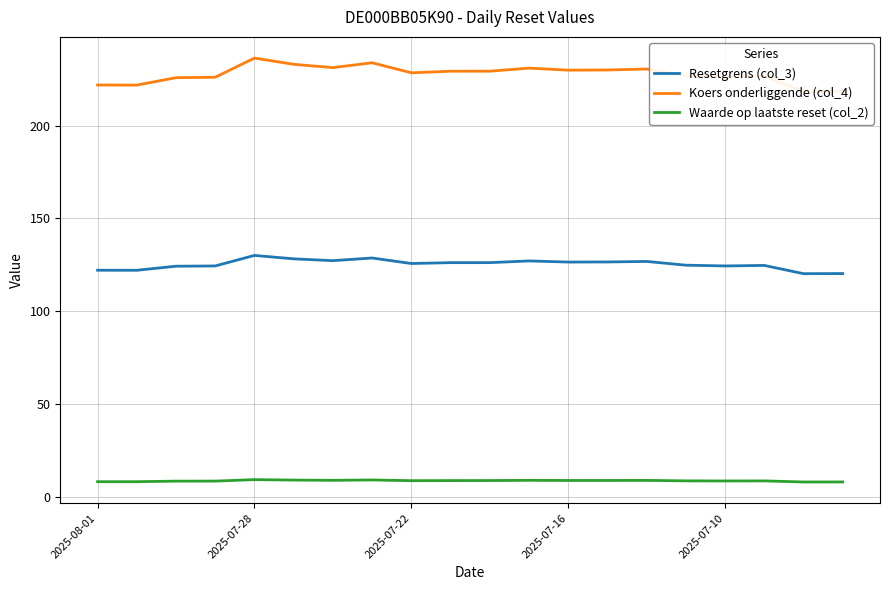

Is it true that Waarde op laatste reset (col_2) equals 8.4 at 2025-07-10?

True